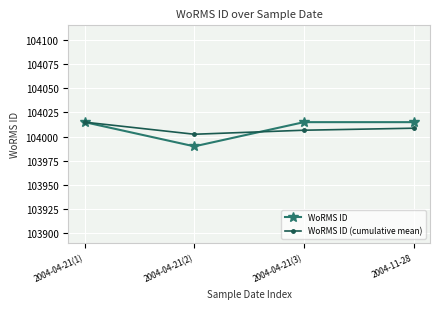

What is the total value across all series at 2004-11-28?

208023.8